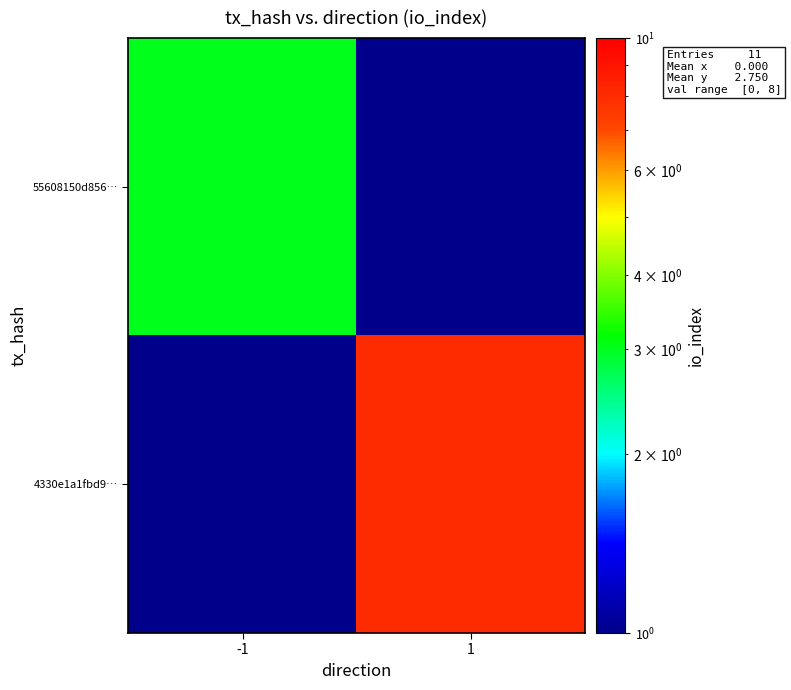

Which has a higher value, -1 or 1?

1